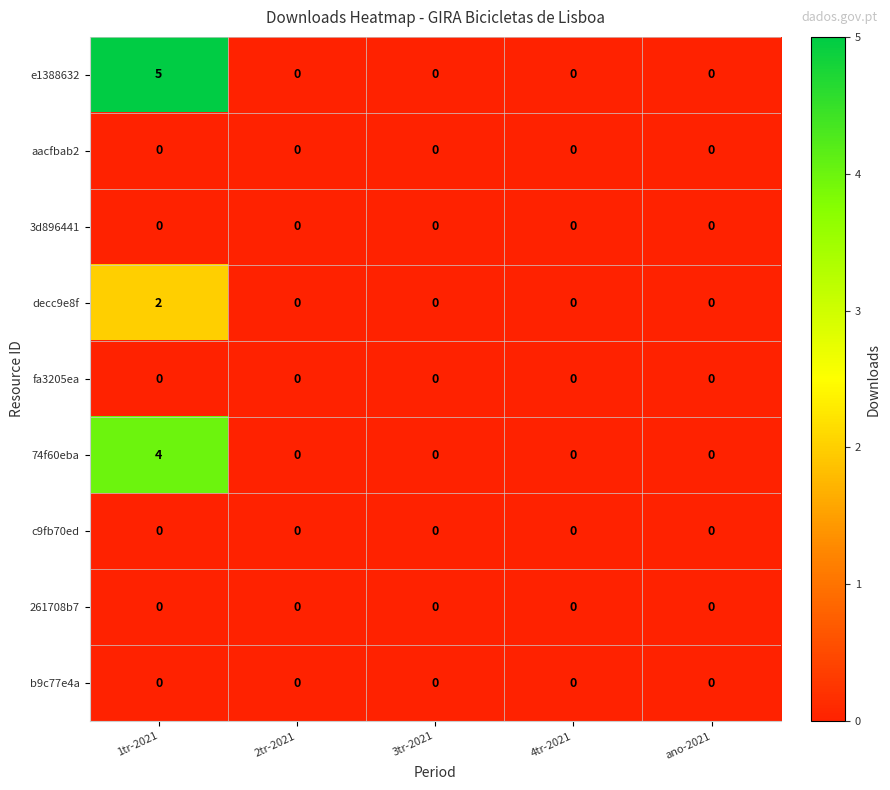

What is the difference between the highest and lowest values at 1tr-2021?

5